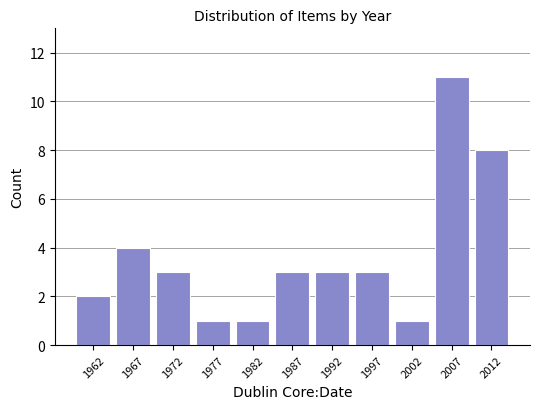

How tall is the bar that spans 1980 to 1985 on the x-axis? The values are not printed on the chart, so give them approximately, as read against the axis.

1